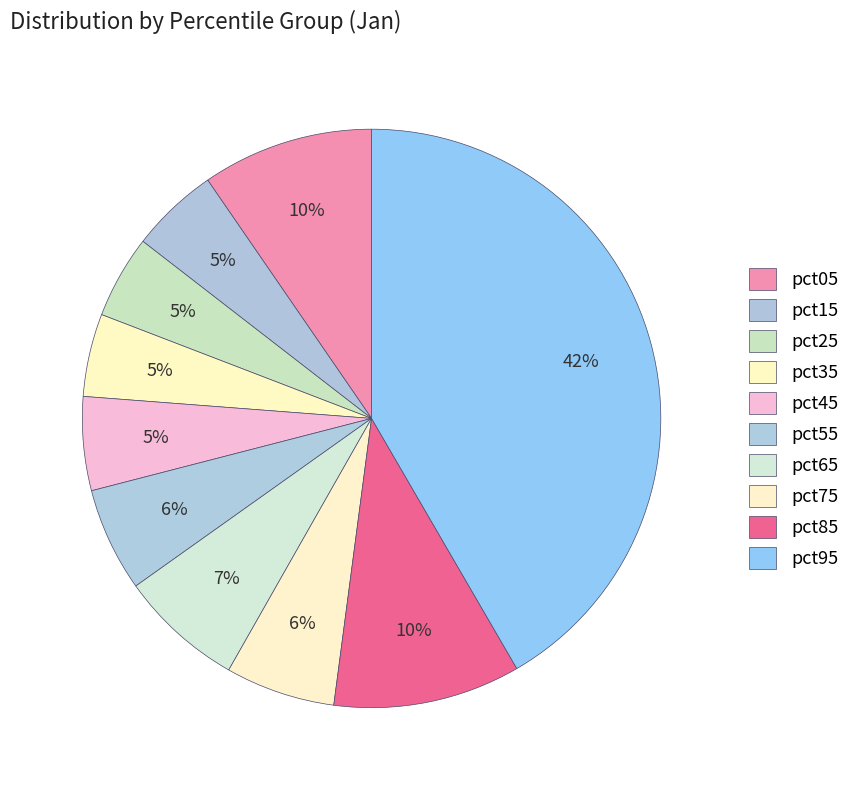

Does pct05 account for over 50% of the chart?

No